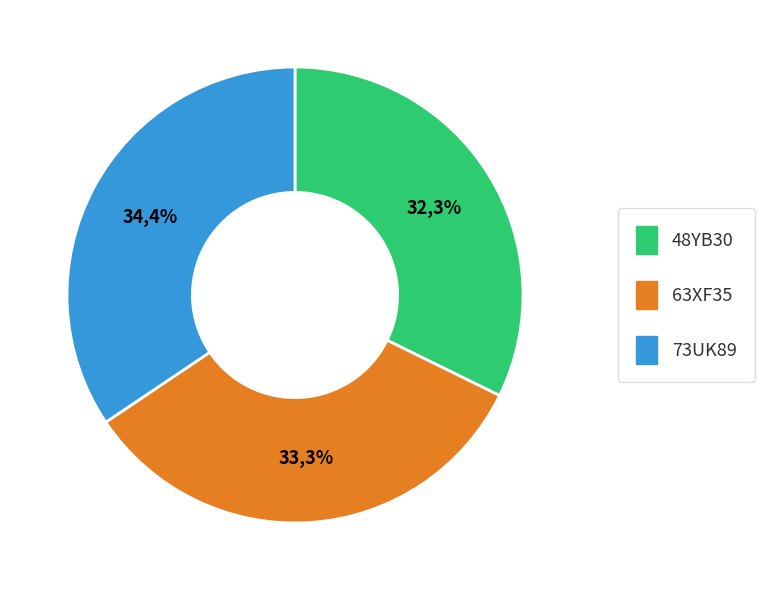

What is the ratio of the value at 63XF35 to the value at 73UK89?

1.0